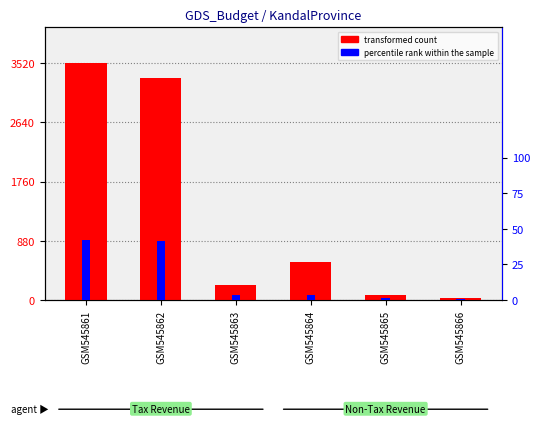

The value of percentile rank within the sample at GSM545861 is 75.8. True or false?

False